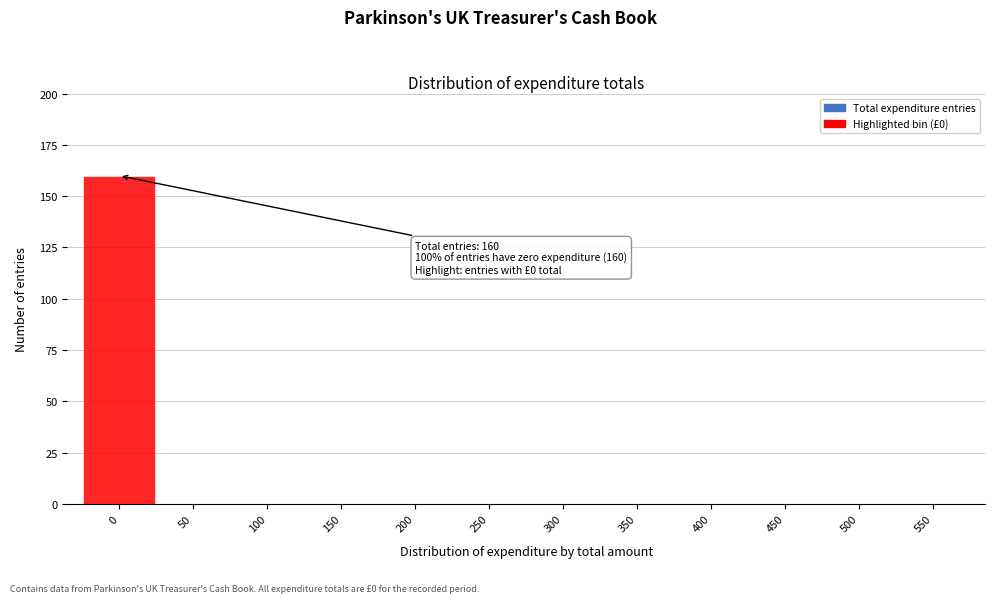

Over which range of the x-axis is the bar tallest?

-25 to 25